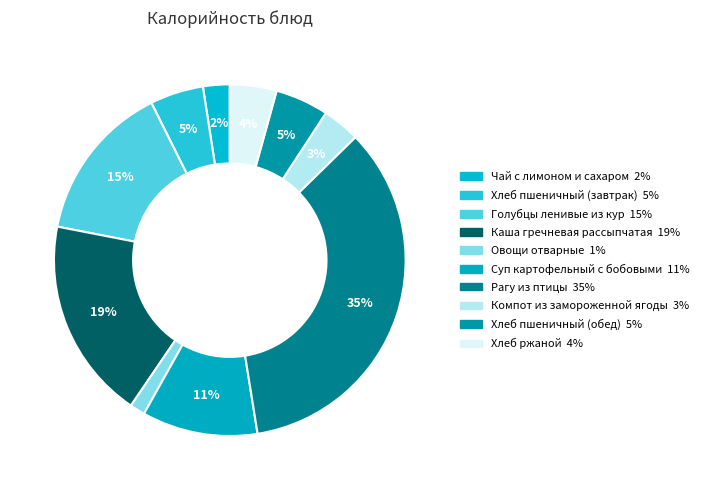

To the nearest percent, what portion does Каша гречневая рассыпчатая represent?

19%